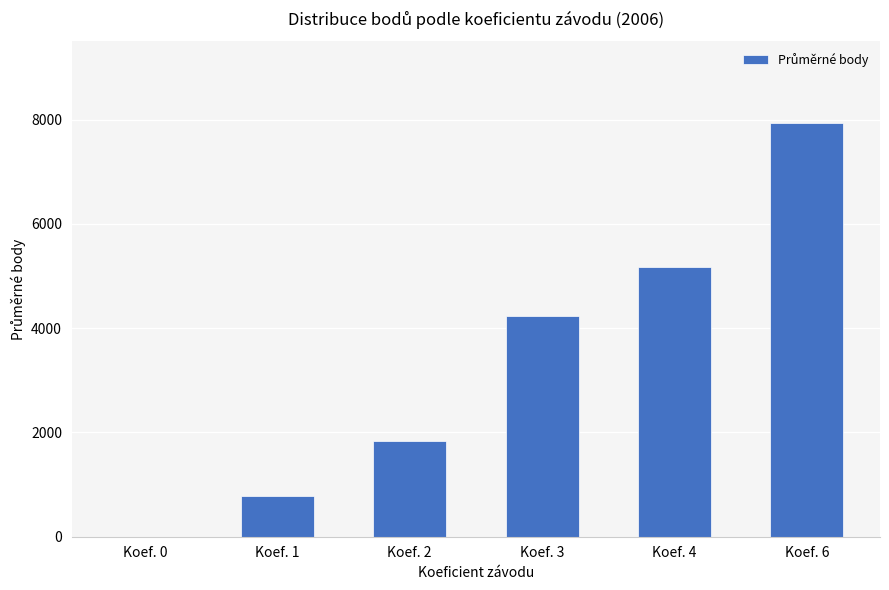

Reading left to right, transcribe all the data shown in this chart.

Koef. 0=0.0	Koef. 1=774.7	Koef. 2=1828.3	Koef. 3=4233.5	Koef. 4=5177.0	Koef. 6=7928.5